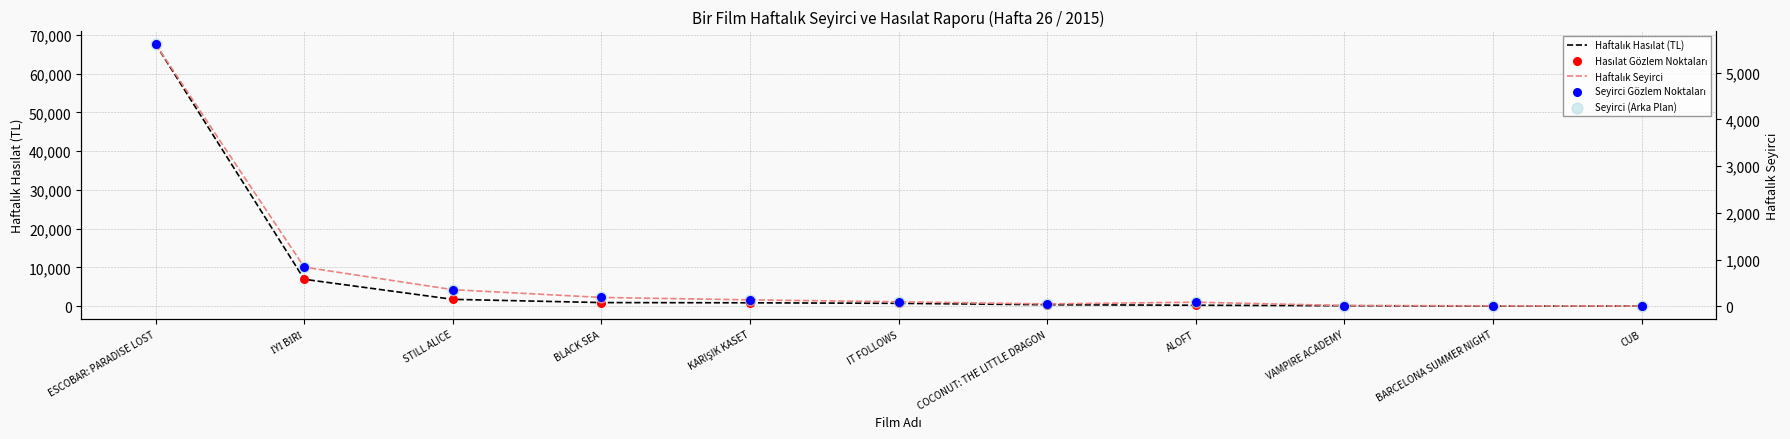

Which series contains the highest Y value?

Haftalık Hasılat (TL)